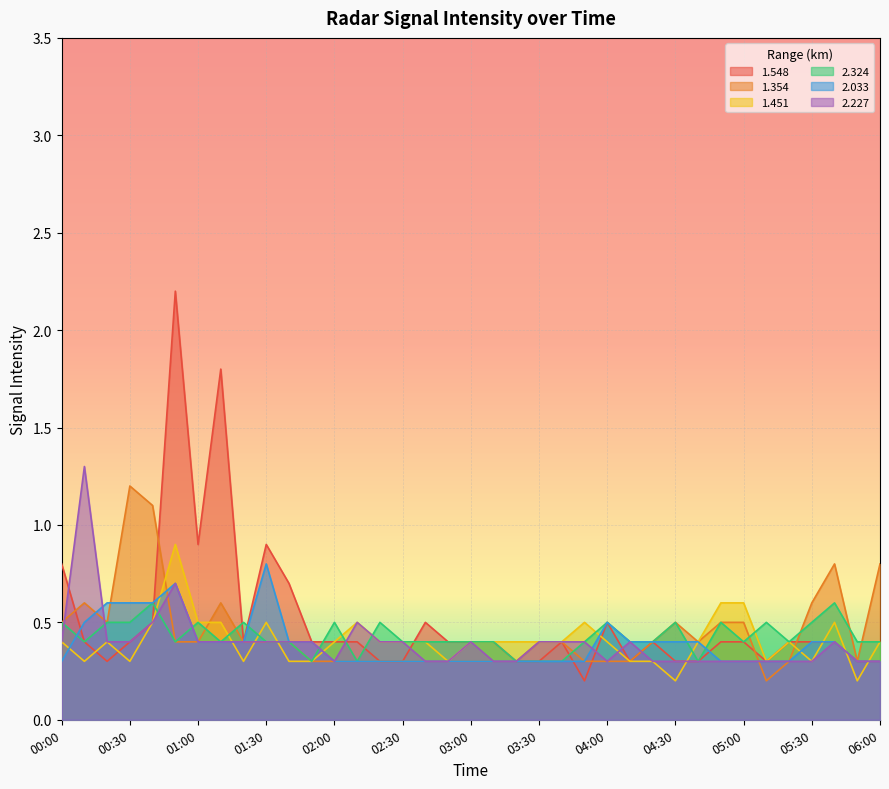

Reading left to right, extract all data points from this chart.

1.548: 00:00=0.8	00:10=0.4	00:20=0.3	00:30=0.4	00:40=0.5	00:50=2.2	01:00=0.9	01:10=1.8	01:20=0.4	01:30=0.9	01:40=0.7	01:50=0.4	02:00=0.4	02:10=0.4	02:20=0.3	02:30=0.3	02:40=0.5	02:50=0.4	03:00=0.4	03:10=0.4	03:20=0.3	03:30=0.3	03:40=0.4	03:50=0.2	04:00=0.5	04:10=0.3	04:20=0.4	04:30=0.3	04:40=0.3	04:50=0.4	05:00=0.4	05:10=0.3	05:20=0.4	05:30=0.4	05:40=0.4	05:50=0.3	06:00=0.3
1.354: 00:00=0.5	00:10=0.6	00:20=0.5	00:30=1.2	00:40=1.1	00:50=0.4	01:00=0.4	01:10=0.6	01:20=0.4	01:30=0.4	01:40=0.4	01:50=0.3	02:00=0.3	02:10=0.3	02:20=0.3	02:30=0.3	02:40=0.3	02:50=0.3	03:00=0.3	03:10=0.3	03:20=0.3	03:30=0.4	03:40=0.4	03:50=0.3	04:00=0.3	04:10=0.3	04:20=0.4	04:30=0.5	04:40=0.4	04:50=0.5	05:00=0.5	05:10=0.2	05:20=0.3	05:30=0.6	05:40=0.8	05:50=0.3	06:00=0.8
1.451: 00:00=0.4	00:10=0.3	00:20=0.4	00:30=0.3	00:40=0.5	00:50=0.9	01:00=0.5	01:10=0.5	01:20=0.3	01:30=0.5	01:40=0.3	01:50=0.3	02:00=0.4	02:10=0.5	02:20=0.4	02:30=0.4	02:40=0.4	02:50=0.3	03:00=0.4	03:10=0.4	03:20=0.4	03:30=0.4	03:40=0.4	03:50=0.5	04:00=0.4	04:10=0.3	04:20=0.3	04:30=0.2	04:40=0.4	04:50=0.6	05:00=0.6	05:10=0.3	05:20=0.4	05:30=0.3	05:40=0.5	05:50=0.2	06:00=0.4
2.324: 00:00=0.5	00:10=0.4	00:20=0.5	00:30=0.5	00:40=0.6	00:50=0.4	01:00=0.5	01:10=0.4	01:20=0.5	01:30=0.4	01:40=0.4	01:50=0.3	02:00=0.5	02:10=0.3	02:20=0.5	02:30=0.4	02:40=0.4	02:50=0.4	03:00=0.4	03:10=0.4	03:20=0.3	03:30=0.3	03:40=0.3	03:50=0.4	04:00=0.5	04:10=0.4	04:20=0.4	04:30=0.5	04:40=0.3	04:50=0.5	05:00=0.4	05:10=0.5	05:20=0.4	05:30=0.5	05:40=0.6	05:50=0.4	06:00=0.4
2.033: 00:00=0.3	00:10=0.5	00:20=0.6	00:30=0.6	00:40=0.6	00:50=0.7	01:00=0.4	01:10=0.4	01:20=0.4	01:30=0.8	01:40=0.4	01:50=0.4	02:00=0.3	02:10=0.3	02:20=0.3	02:30=0.3	02:40=0.3	02:50=0.3	03:00=0.3	03:10=0.3	03:20=0.3	03:30=0.3	03:40=0.3	03:50=0.3	04:00=0.5	04:10=0.4	04:20=0.4	04:30=0.4	04:40=0.4	04:50=0.3	05:00=0.3	05:10=0.3	05:20=0.3	05:30=0.4	05:40=0.4	05:50=0.3	06:00=0.3
2.227: 00:00=0.4	00:10=1.3	00:20=0.4	00:30=0.4	00:40=0.5	00:50=0.7	01:00=0.4	01:10=0.4	01:20=0.4	01:30=0.4	01:40=0.4	01:50=0.4	02:00=0.3	02:10=0.5	02:20=0.4	02:30=0.4	02:40=0.3	02:50=0.3	03:00=0.4	03:10=0.3	03:20=0.3	03:30=0.4	03:40=0.4	03:50=0.4	04:00=0.3	04:10=0.4	04:20=0.3	04:30=0.3	04:40=0.3	04:50=0.3	05:00=0.3	05:10=0.3	05:20=0.3	05:30=0.3	05:40=0.4	05:50=0.3	06:00=0.3